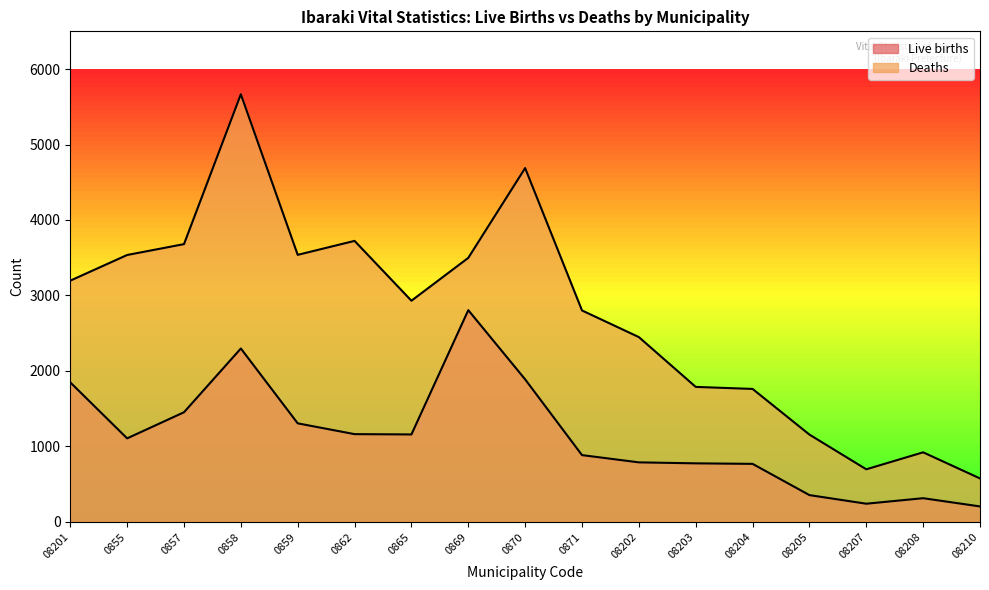

What is the label of the 13th point from the left?

08204